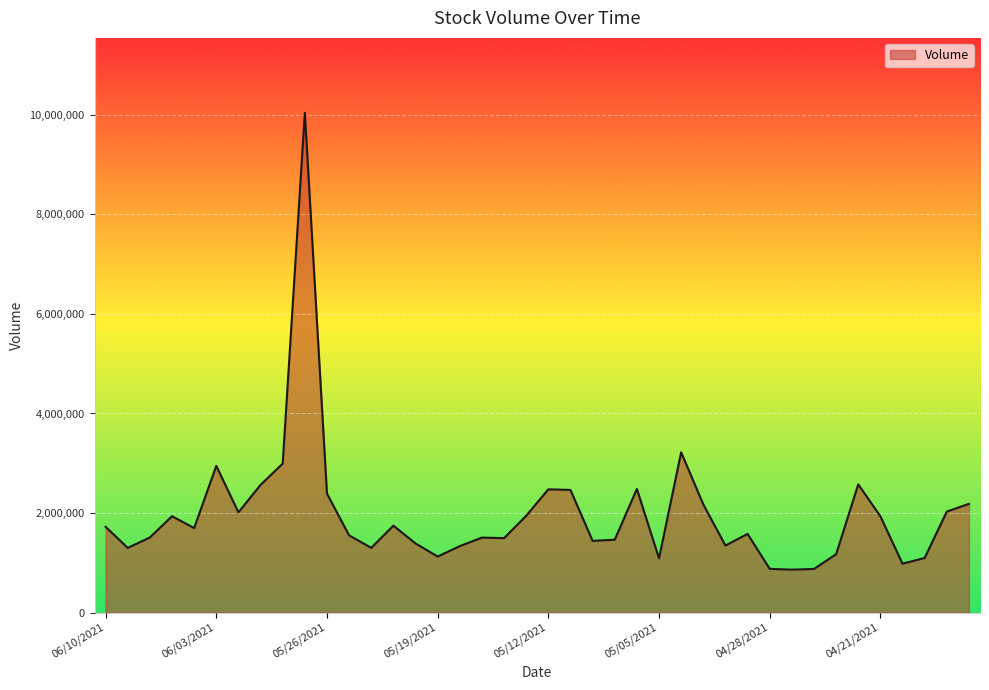

What is the difference between the maximum and minimum values?

9181305